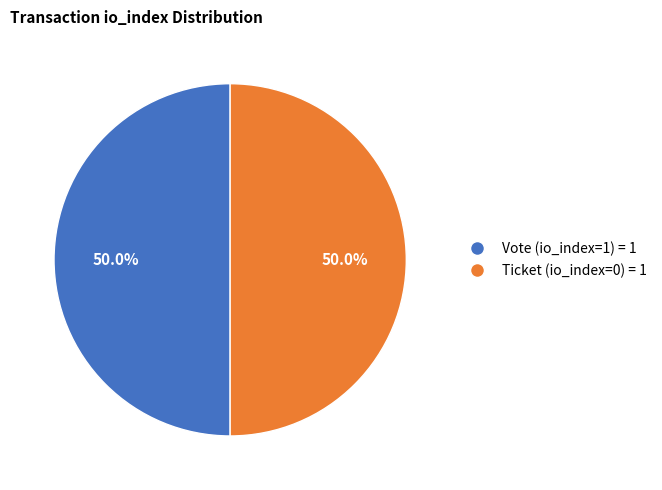

What is the total percentage of Ticket (io_index=0) and Vote (io_index=1)?

100.0%